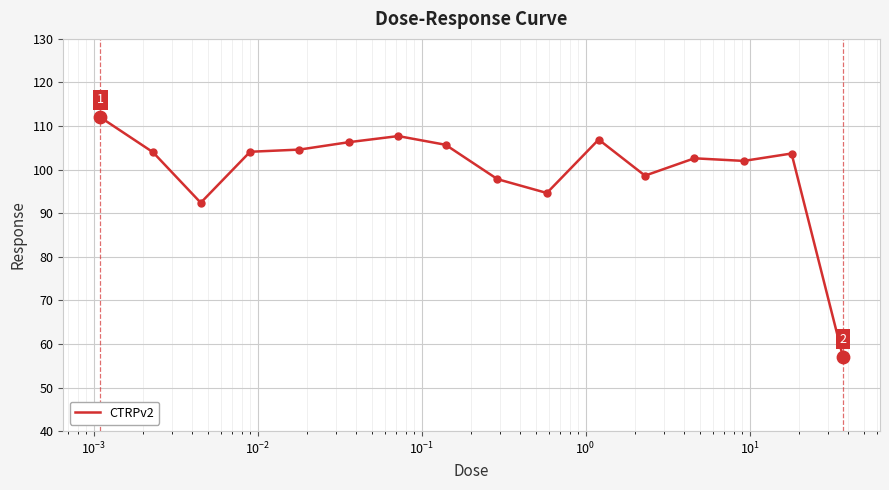

What is the maximum value shown in the chart?

112.0